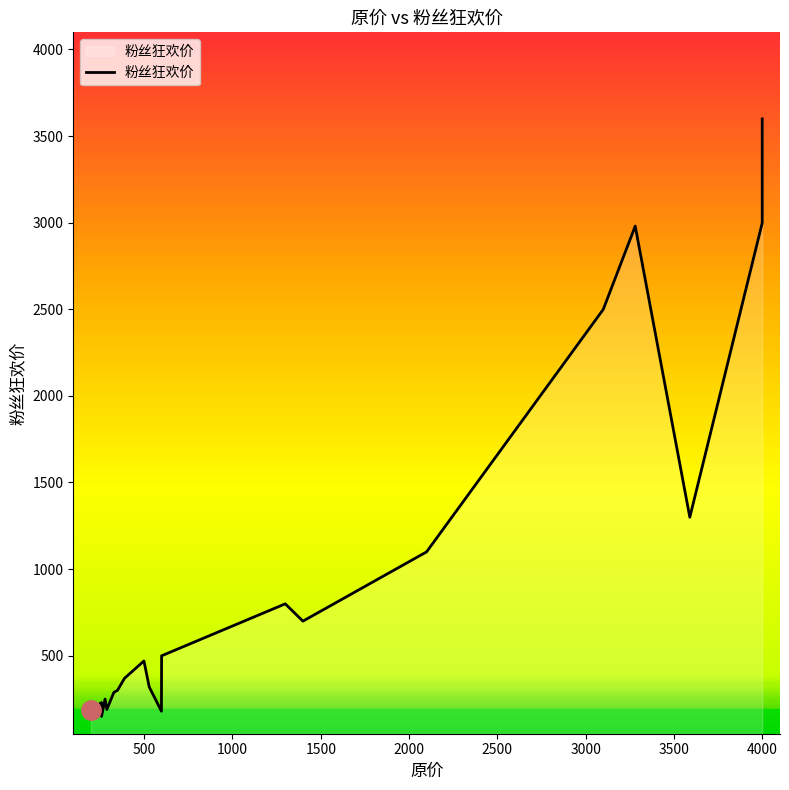

Does the chart display data point markers on the line(s)?

No